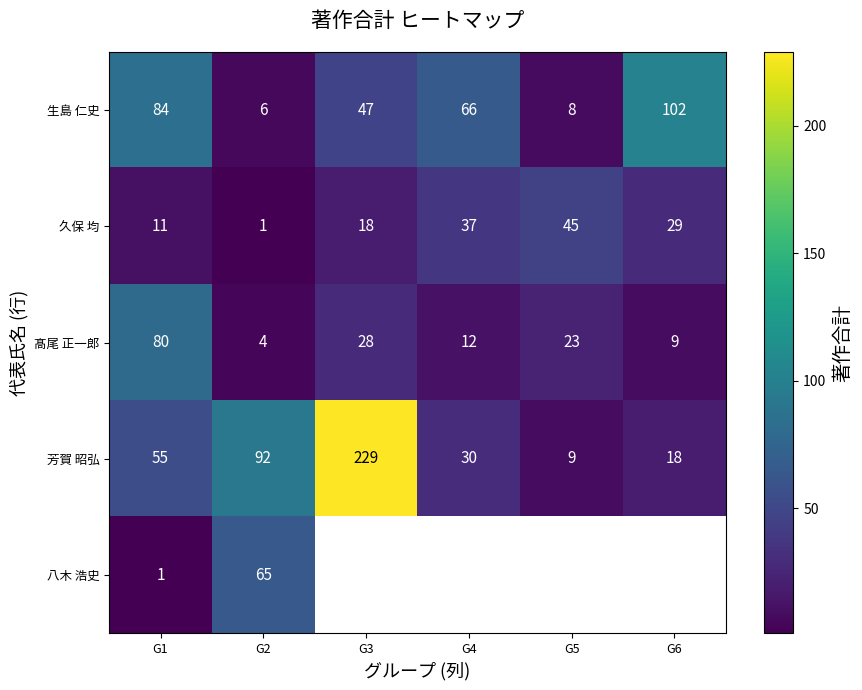

What is the difference between the maximum and minimum values in the 久保 均 series?

44